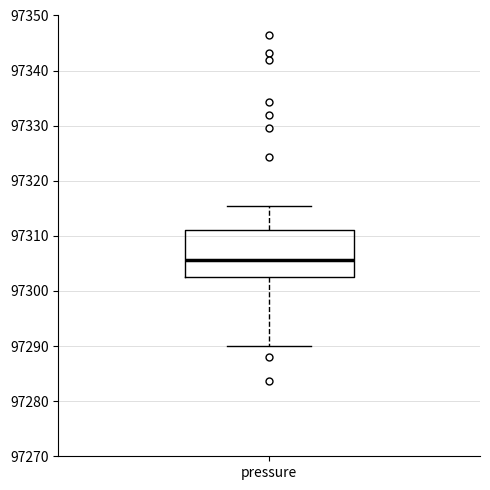

Read this box plot against the y-axis: the position of the median line, the range covered by the box, and the ends of both whiskers. The values are not printed on the chart, so give them approximately, as read against the axis.

median 97306, box 97303 to 97311, whiskers 97290 to 97315